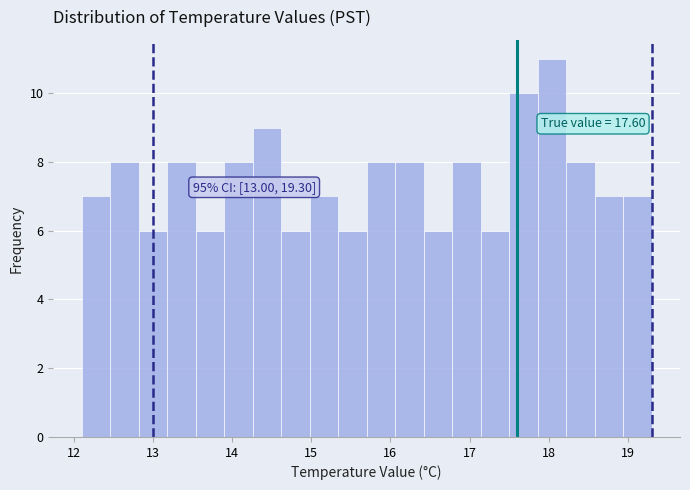

Read against the x-axis, roughly where is the centre of the tallest bar?

18.0